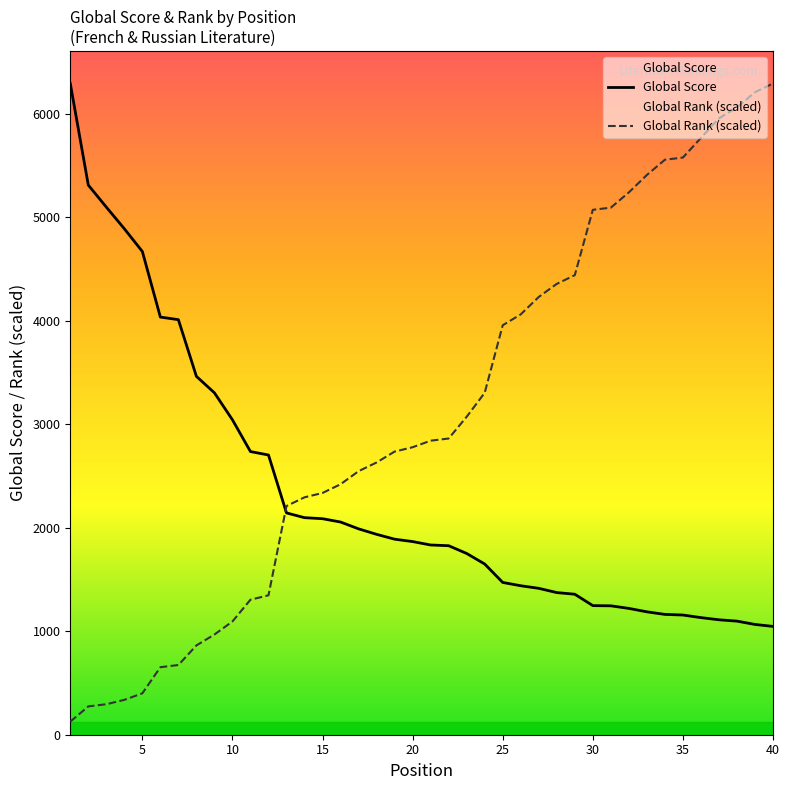

Reading left to right, transcribe all the data shown in this chart.

Global Score: 1=6295.0	2=5313.0	3=5100.0	4=4891.0	5=4671.0	6=4037.0	7=4012.0	8=3464.0	9=3305.0	10=3044.0	11=2737.0	12=2704.0	13=2144.0	14=2098.0	15=2088.0	16=2056.0	17=1990.0	18=1937.0	19=1890.0	20=1867.0	21=1834.0	22=1827.0	23=1752.0	24=1650.0	25=1472.0	26=1440.0	27=1415.0	28=1374.0	29=1358.0	30=1248.0	31=1246.0	32=1221.0	33=1188.0	34=1163.0	35=1157.0	36=1132.0	37=1111.0	38=1098.0	39=1066.0	40=1047.0
Global Rank: 1=126.3	2=273.7	3=294.7	4=336.9	5=400.0	6=652.7	7=673.7	8=863.2	9=968.5	10=1094.8	11=1305.3	12=1347.4	13=2210.6	14=2294.8	15=2336.9	16=2421.2	17=2547.5	18=2631.7	19=2737.0	20=2779.1	21=2842.2	22=2863.3	23=3073.8	24=3305.4	25=3958.1	26=4063.3	27=4231.8	28=4358.1	29=4442.3	30=5073.9	31=5094.9	32=5242.3	33=5410.8	34=5558.1	35=5579.2	36=5768.7	37=5958.1	38=6063.4	39=6210.8	40=6295.0